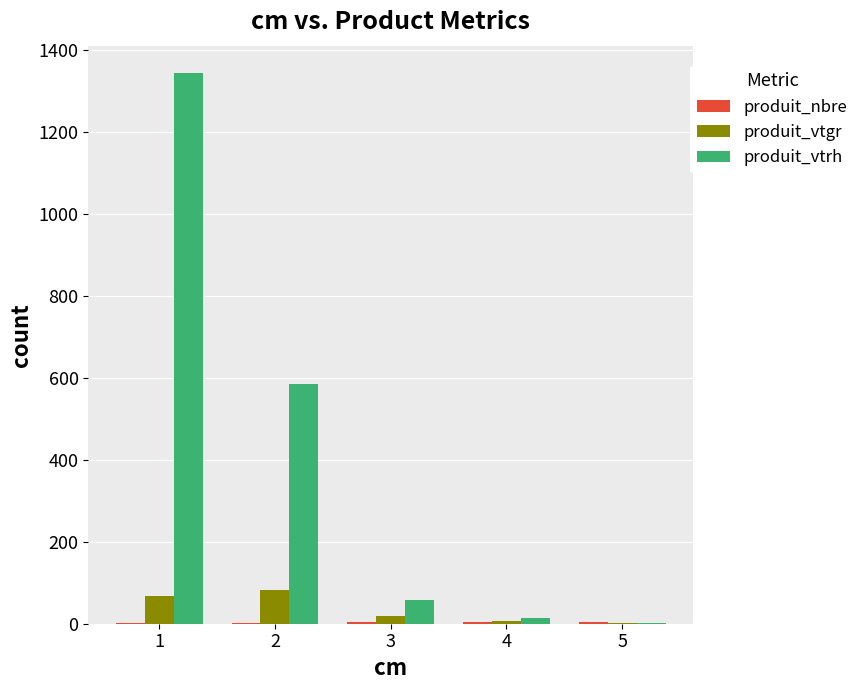

How many groups of bars are there?

5